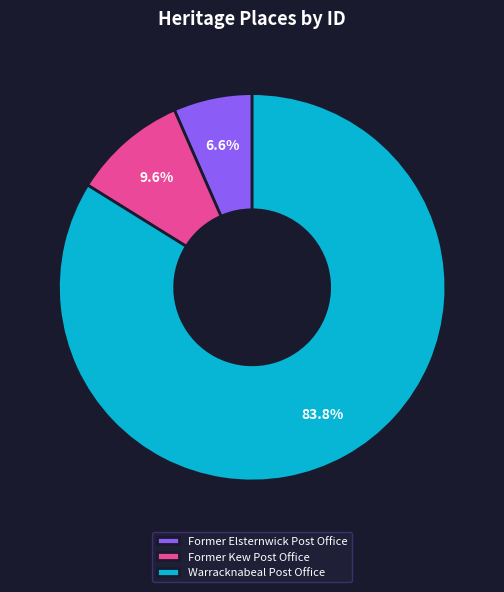

Does any single category account for the majority?

Yes